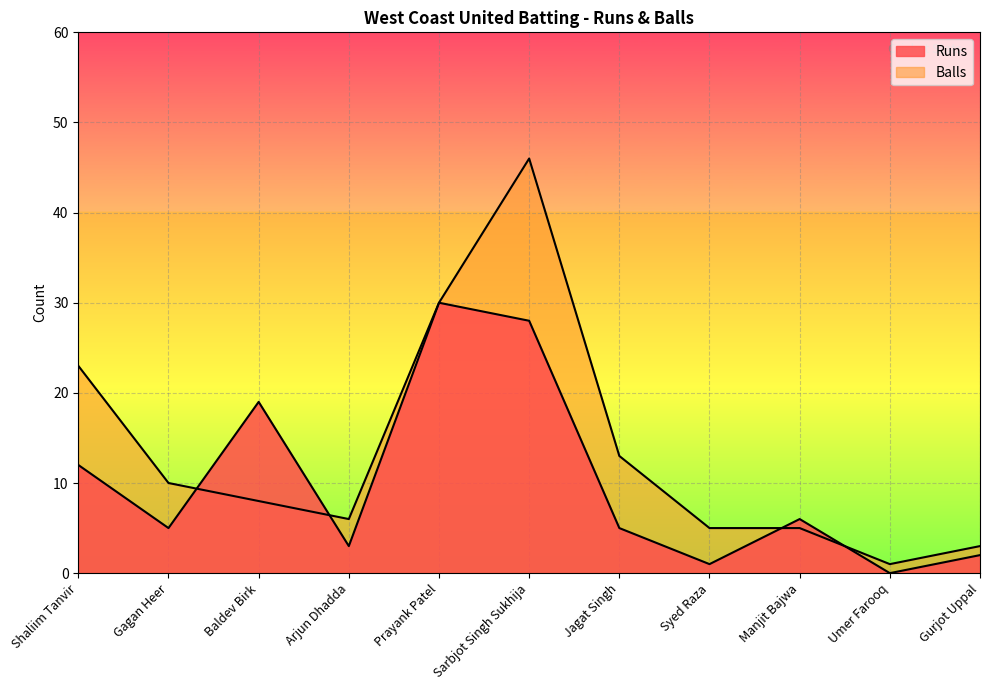

Which category has the lowest value across all series?

Umer Farooq